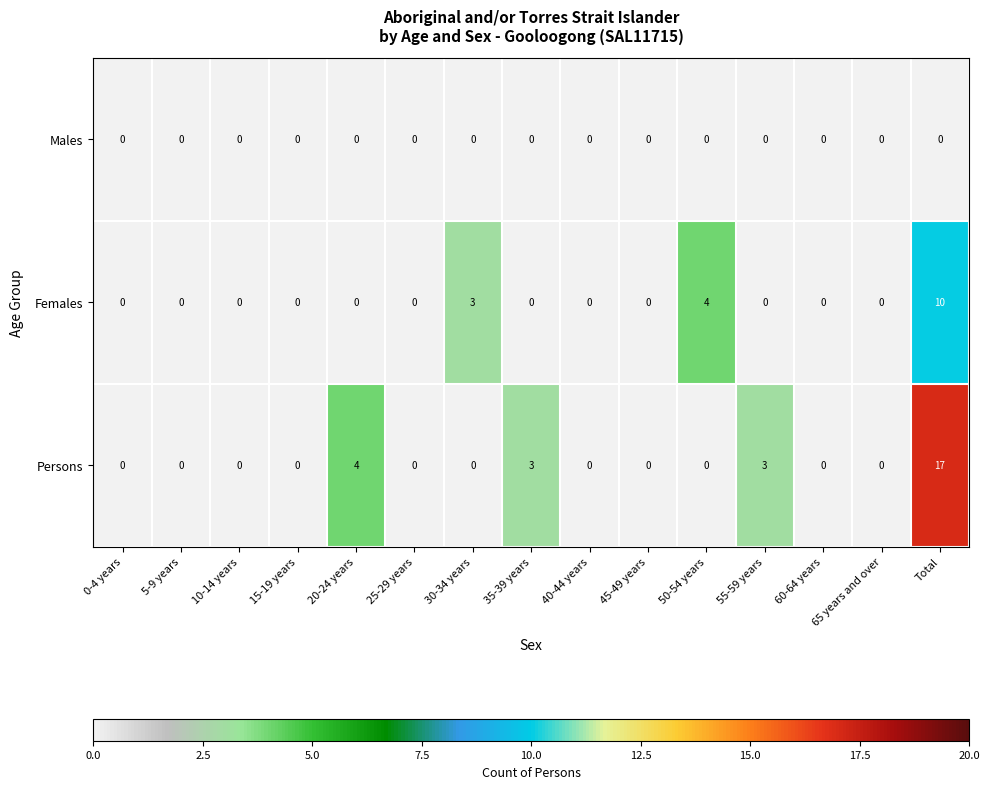

Between 10-14 years and Total, which series saw the biggest shift?

Persons